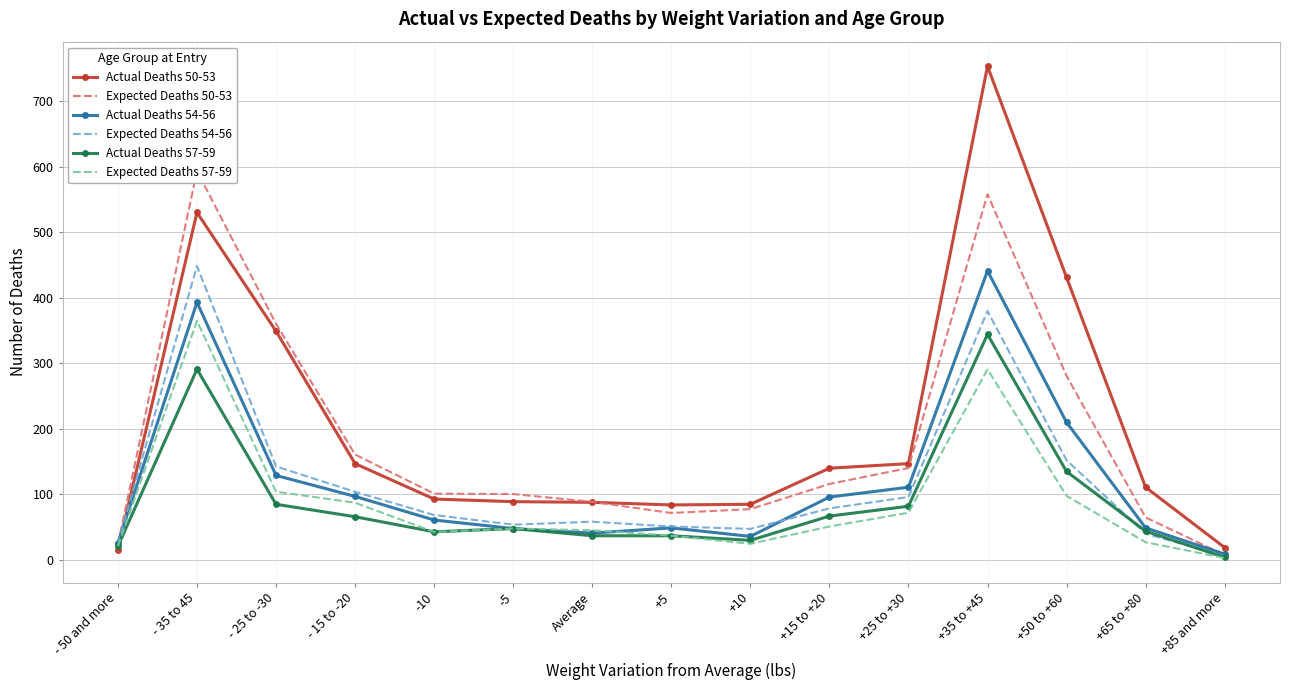

True or false: Expected Deaths 50-53 and Expected Deaths 57-59 intersect in this chart.

False